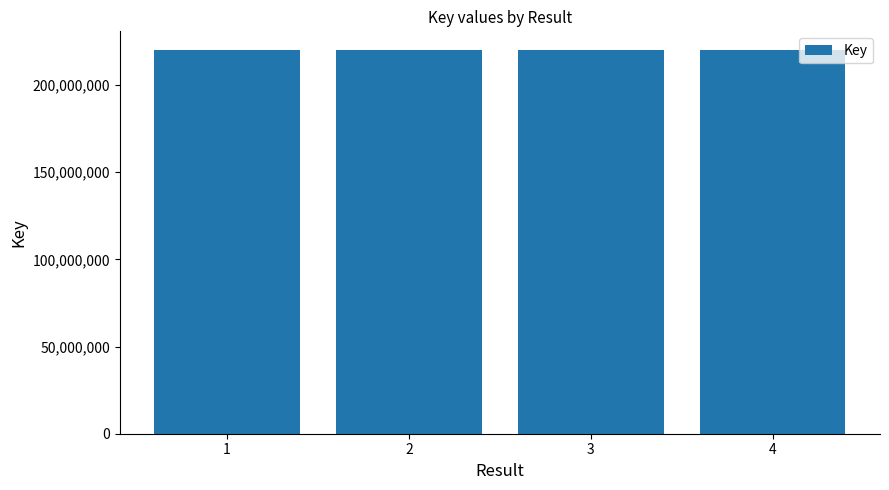

Where is the data nearest to the value 219716812?

3